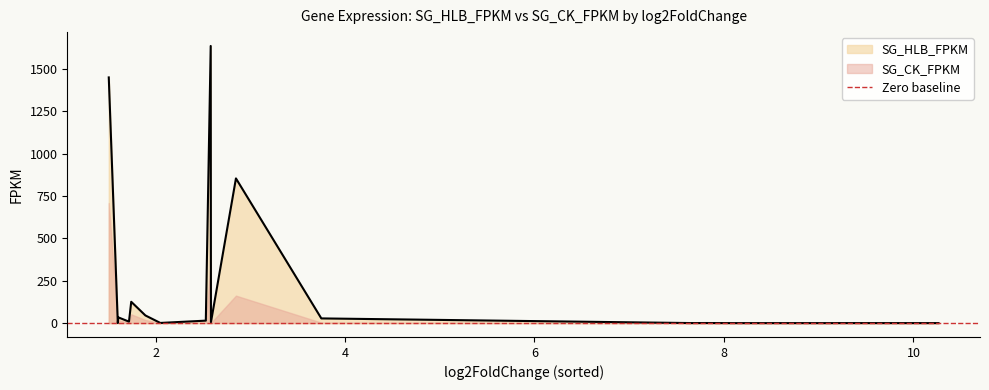

How many lines are shown in the chart?

2